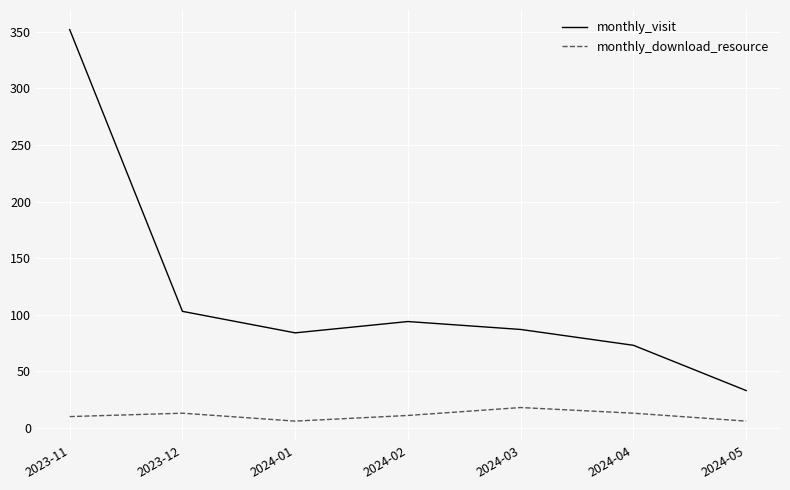

Rank the series by their average value, from lowest to highest.

monthly_download_resource, monthly_visit